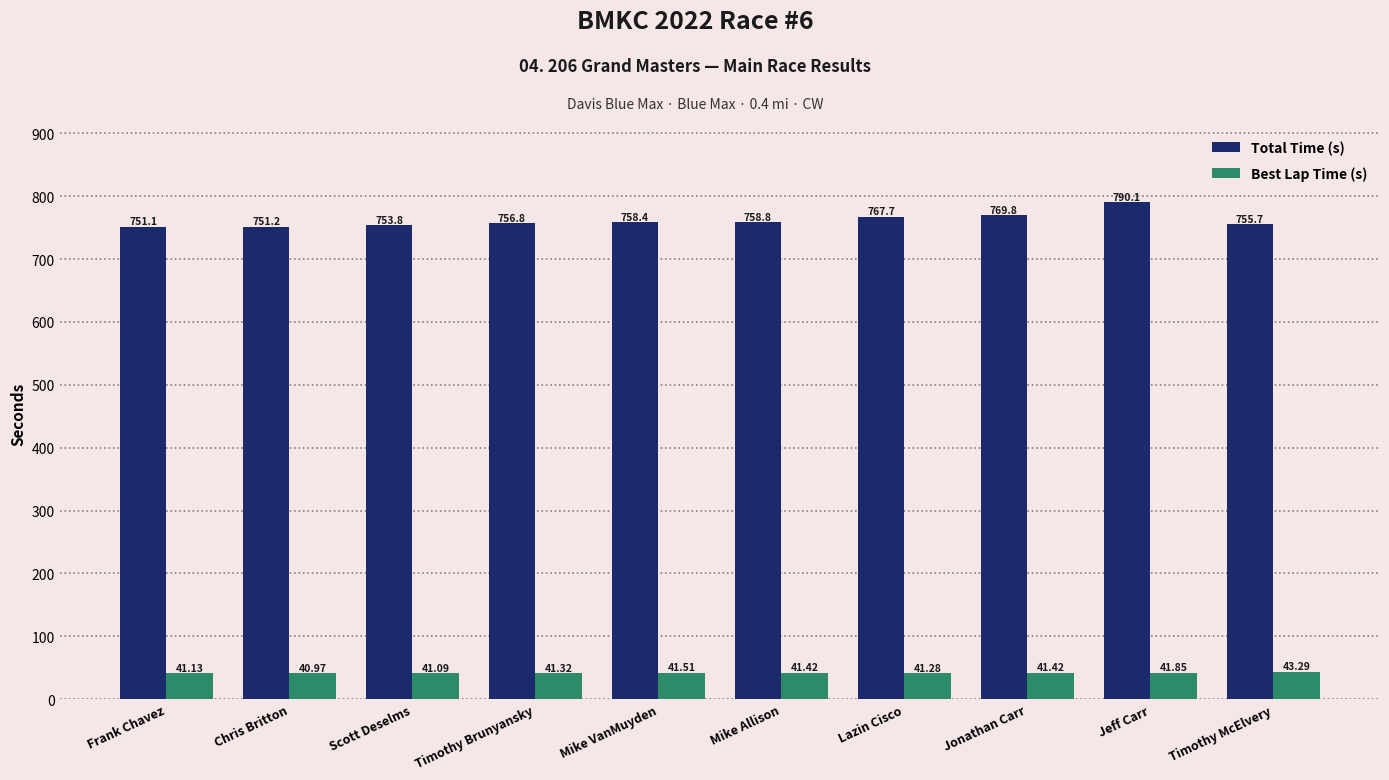

List the series in order of their peak value, lowest first.

Best Lap Time (s), Total Time (s)